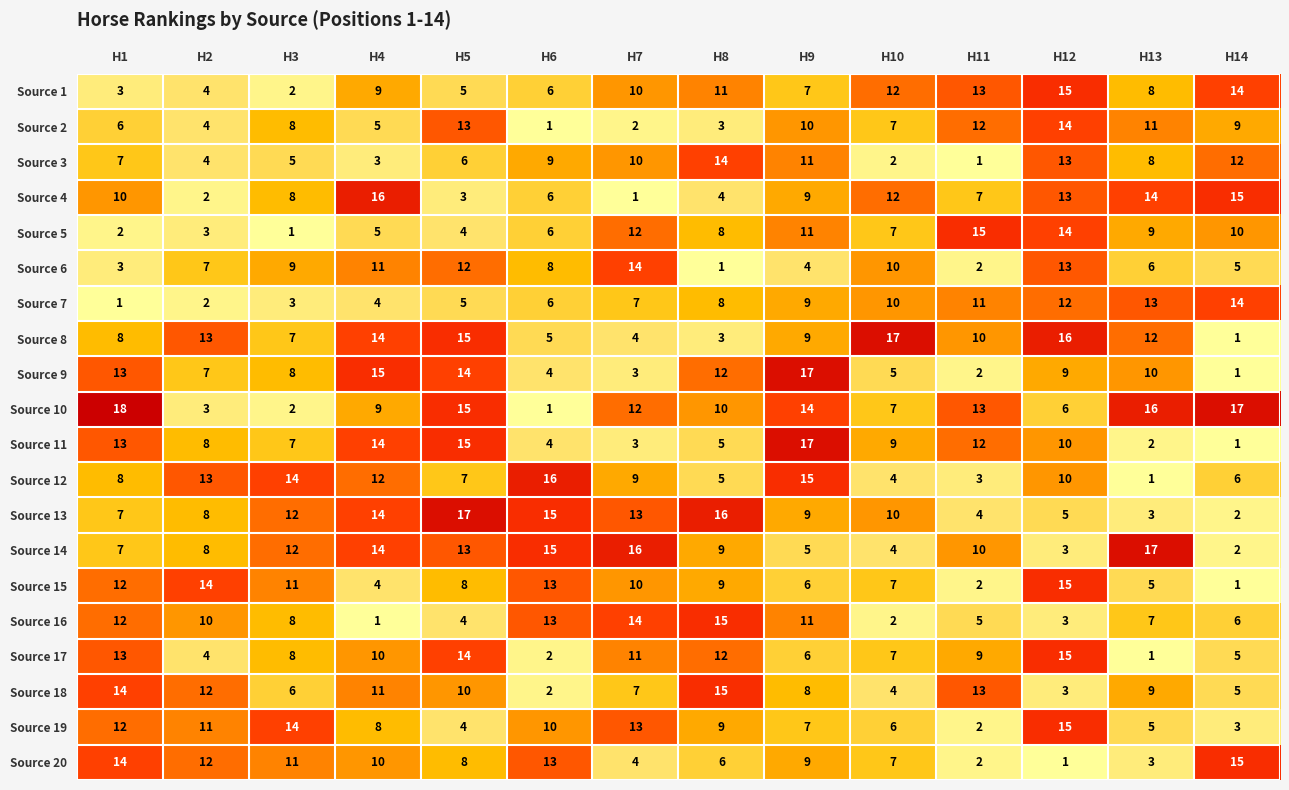

What is the maximum value shown in the chart?

18